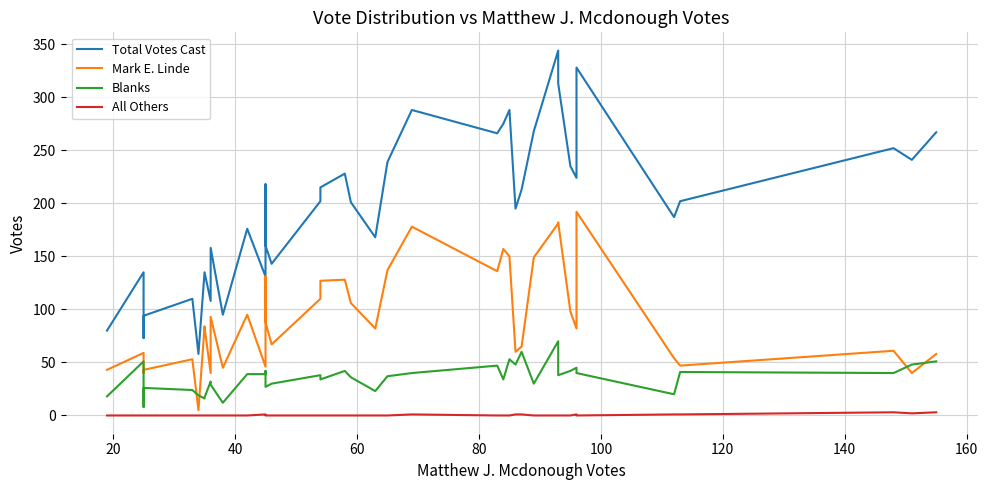

Reading left to right, transcribe all the data shown in this chart.

Total Votes Cast: 80	135	73	94	110	58	135	135	108	158	95	176	131	218	160	143	202	215	228	201	168	239	288	266	275	288	195	213	268	344	313	235	224	328	187	202	252	241	267
Mark E. Linde: 43	59	40	43	53	5	84	83	40	93	45	95	46	131	88	67	110	127	128	106	82	137	178	136	157	150	60	65	149	181	182	98	82	192	54	47	61	40	58
Blanks: 18	51	8	26	24	19	16	17	32	29	12	39	39	42	27	30	38	34	42	36	23	37	40	47	34	53	48	60	30	70	38	42	45	40	20	41	40	48	51
All Others: 0	0	0	0	0	0	0	0	0	0	0	0	1	0	0	0	0	0	0	0	0	0	1	0	0	0	1	1	0	0	0	0	1	0	1	1	3	2	3